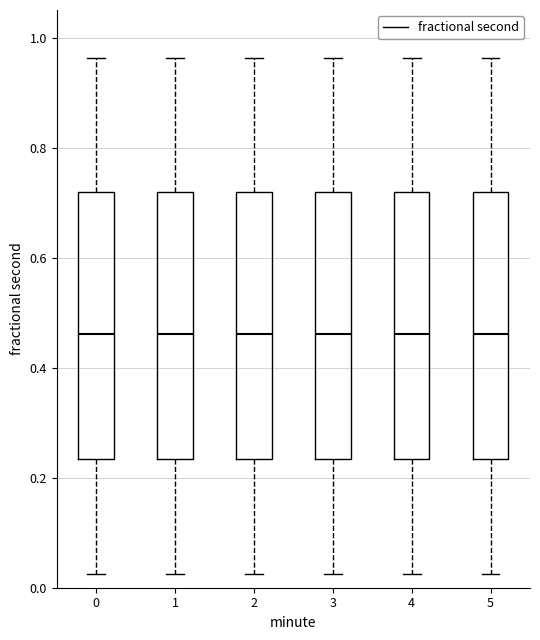

Where is the lower edge of the box at x = 4 on the y-axis? The values are not printed on the chart, so give them approximately, as read against the axis.

0.24